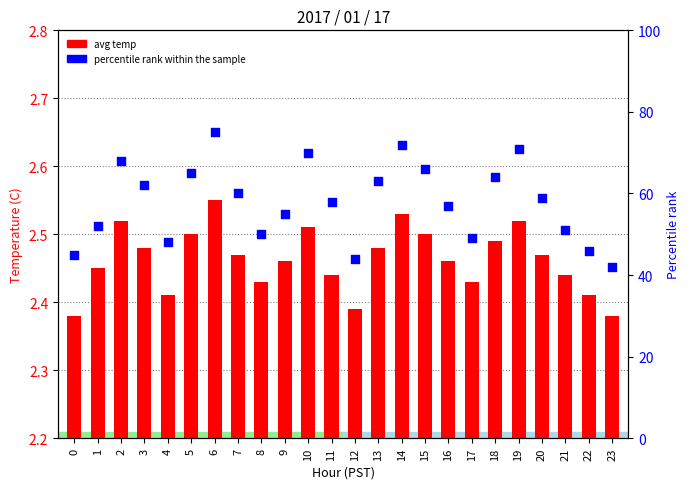

Which series contains the highest Y value?

percentile rank within the sample